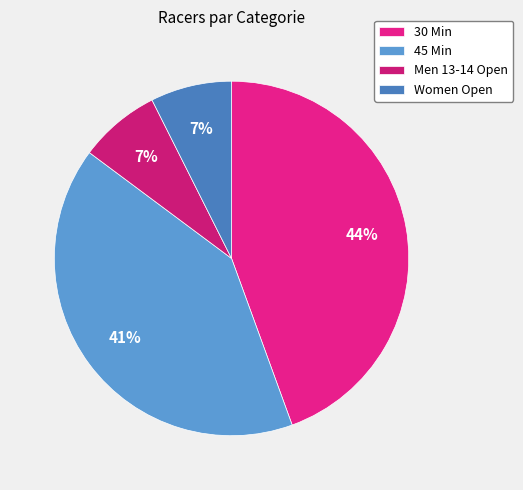

What is the largest slice in the pie chart?

30 Min